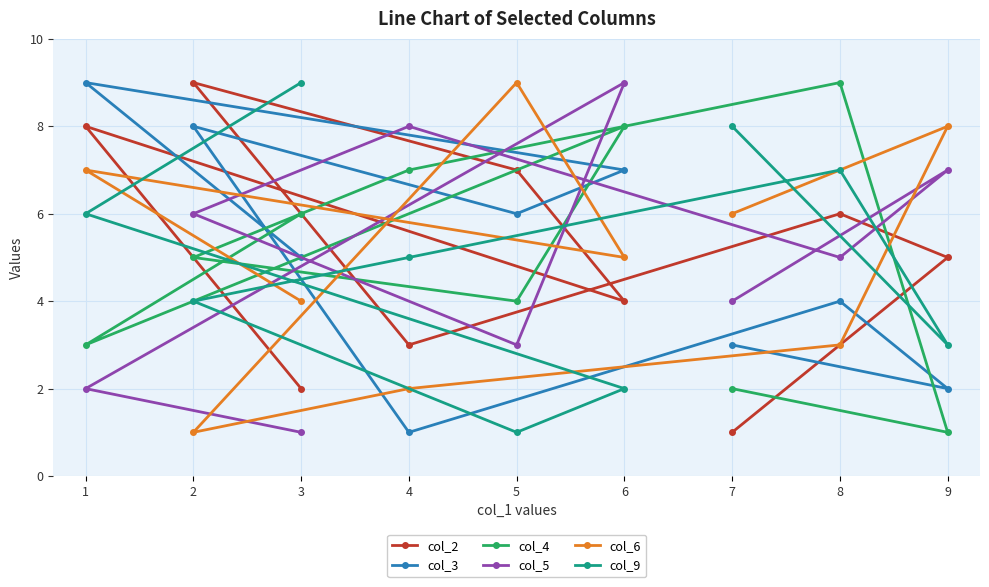

The value of col_3 at 6 is 7. True or false?

True